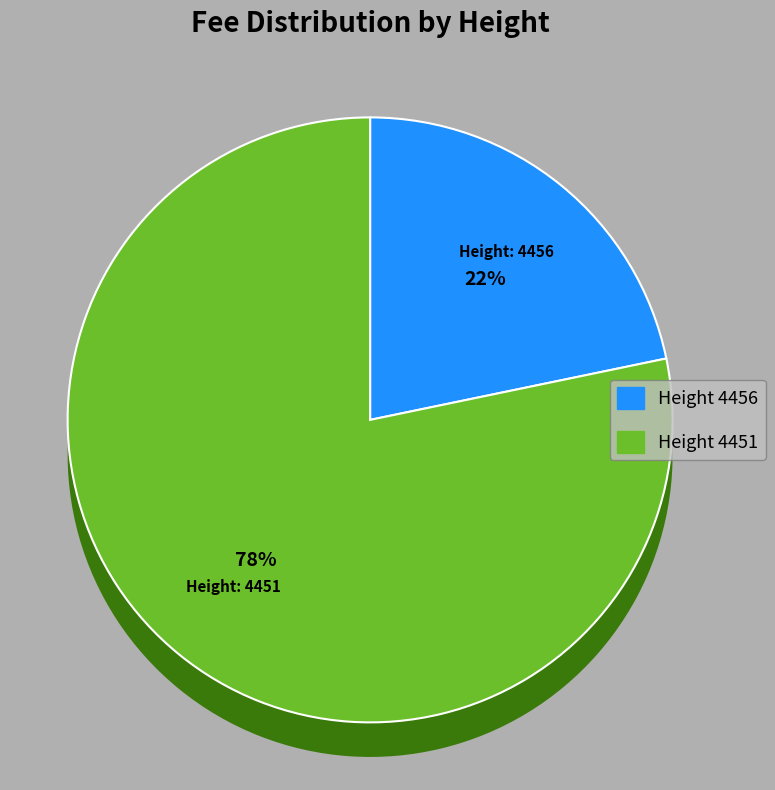

Is it true that 4456 is 30% of the pie?

False